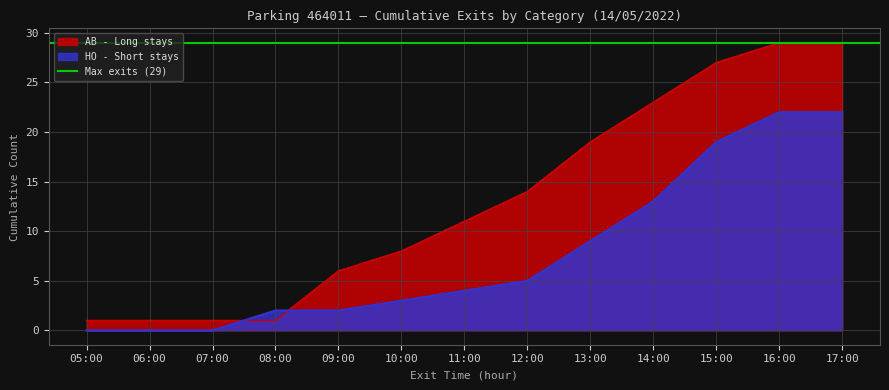

True or false: HO - Short stays has a value of 19 at 15:00.

True